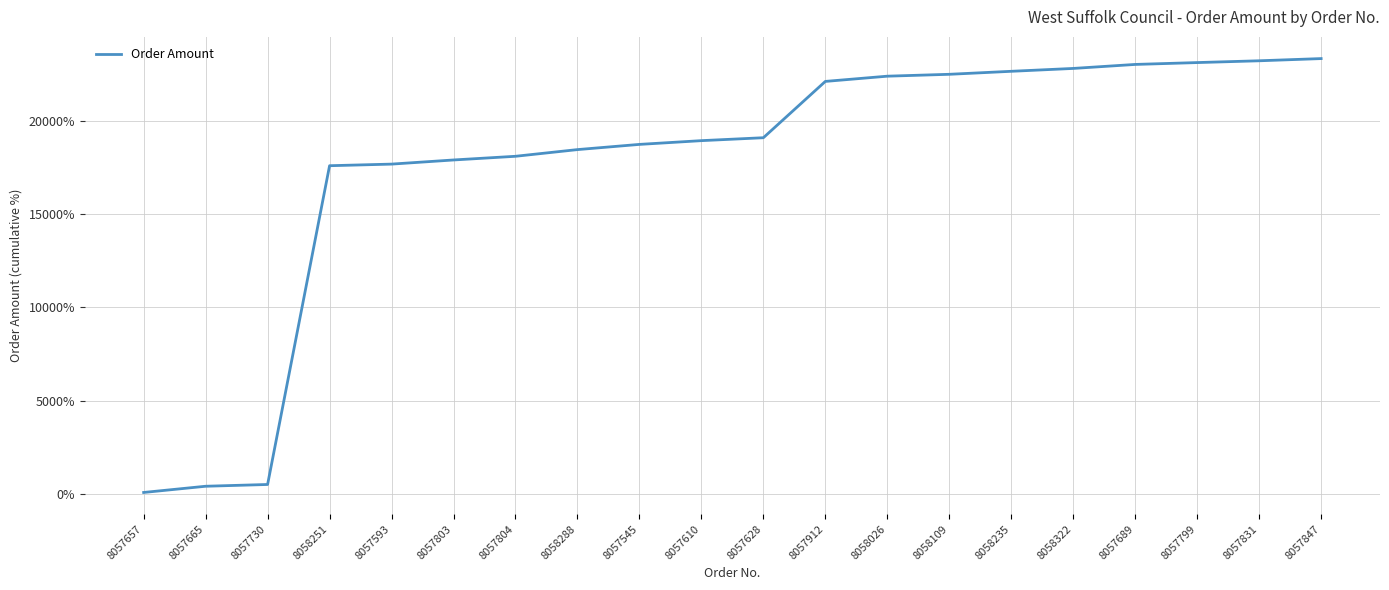

What position from the left is 8057847?

20